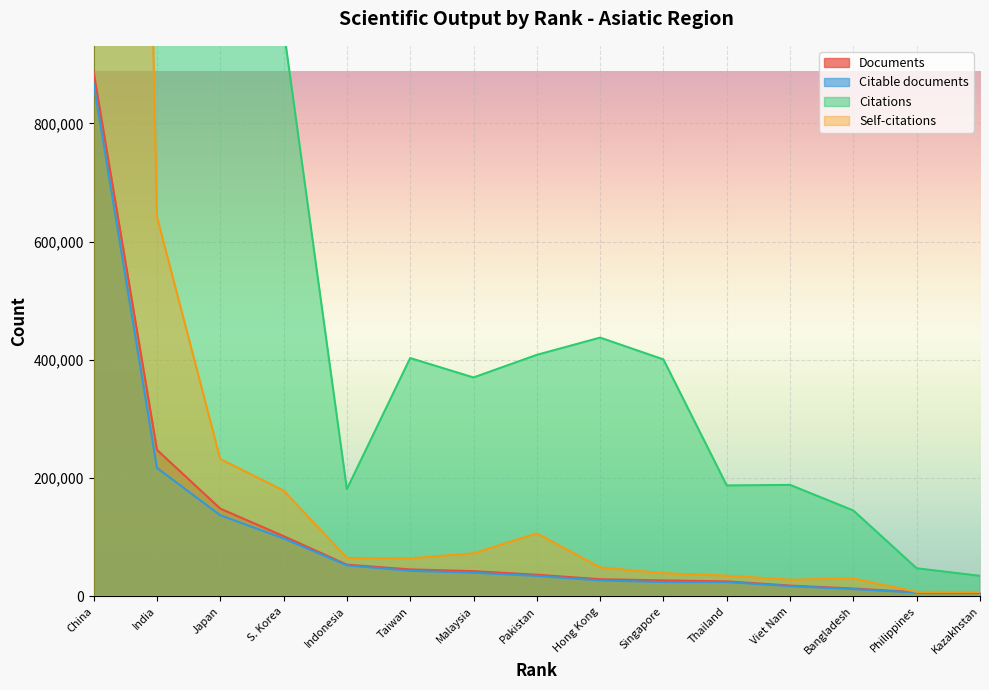

What is the lowest value of the Citations series?

34822